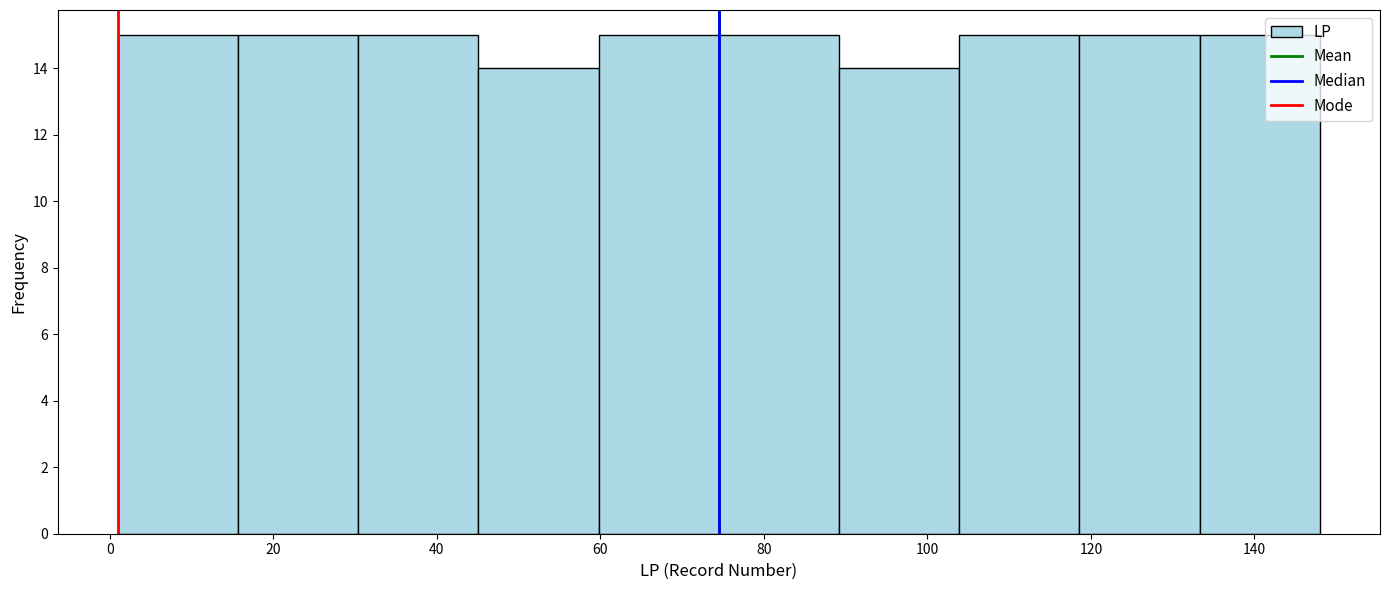

Reading left to right, list every bar in this chart as the range it spans on the x-axis followed by its height. Neither the bar edges nor the heights are printed on the chart, so give them approximately, as read against the axes.

2 to 16: 15
16 to 30: 15
30 to 46: 15
46 to 60: 14
60 to 74: 15
74 to 90: 15
90 to 104: 14
104 to 118: 15
118 to 134: 15
134 to 148: 15